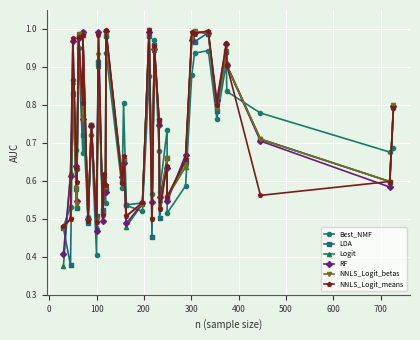

List the series in order of their peak value, lowest first.

Best_NMF, LDA, RF, NNLS_Logit_means, Logit, NNLS_Logit_betas